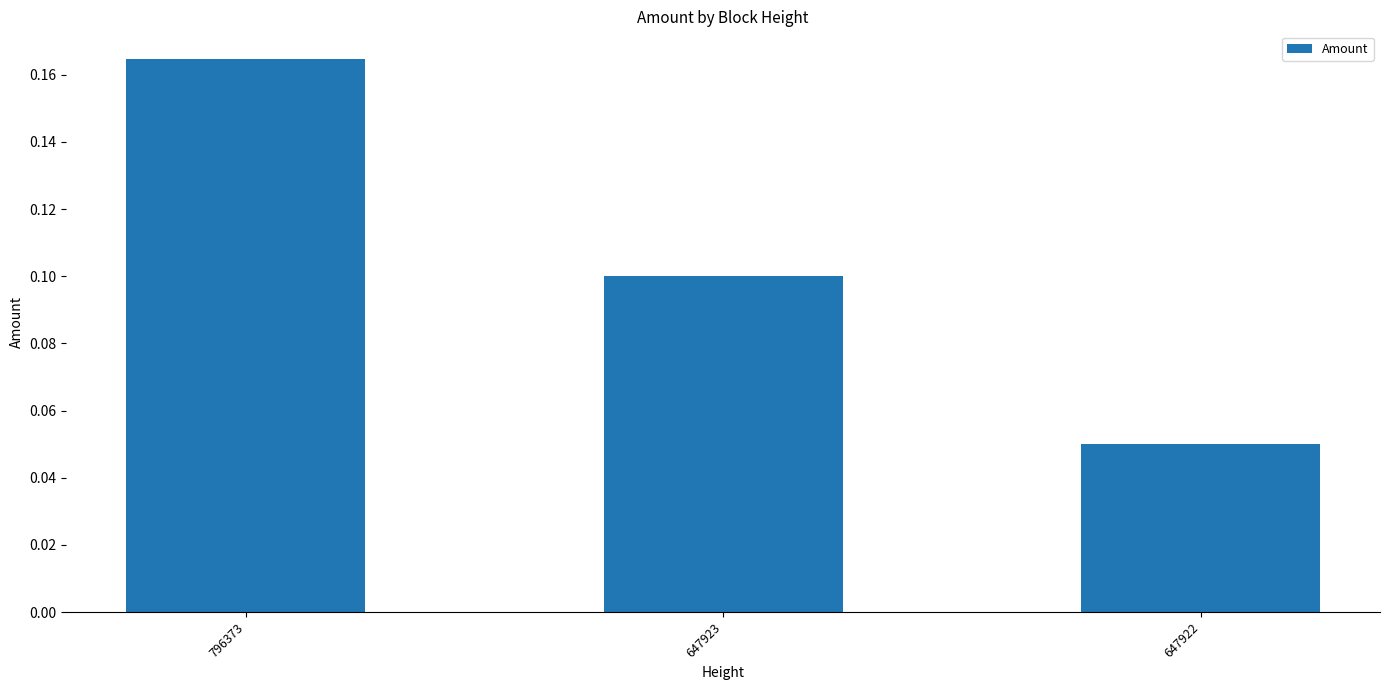

The value at 647922 is 0.1. True or false?

True